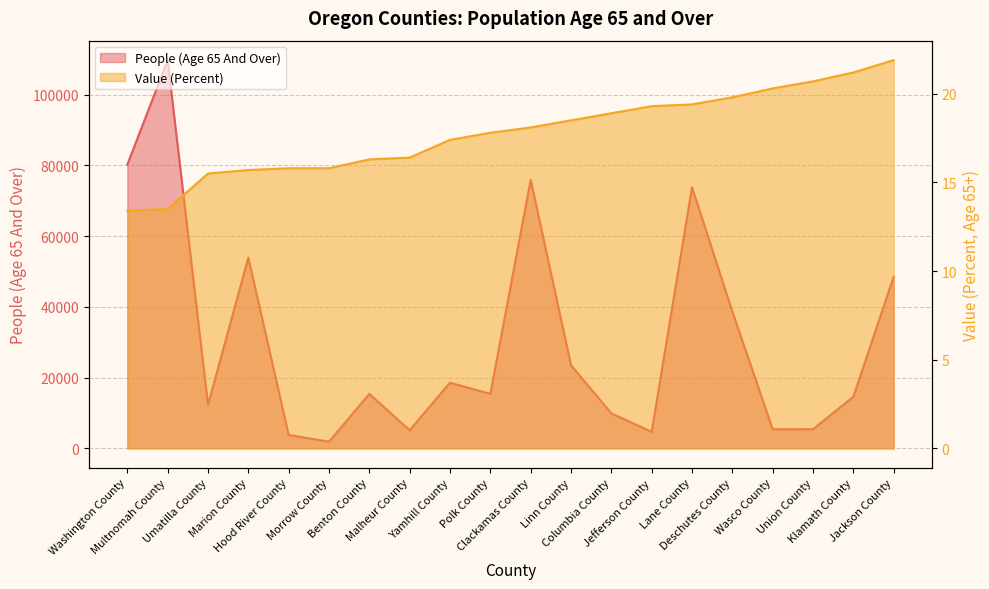

List the labels in order of Value (Percent) value, smallest first.

Washington County, Multnomah County, Umatilla County, Marion County, Hood River County, Morrow County, Benton County, Malheur County, Yamhill County, Polk County, Clackamas County, Linn County, Columbia County, Jefferson County, Lane County, Deschutes County, Wasco County, Union County, Klamath County, Jackson County